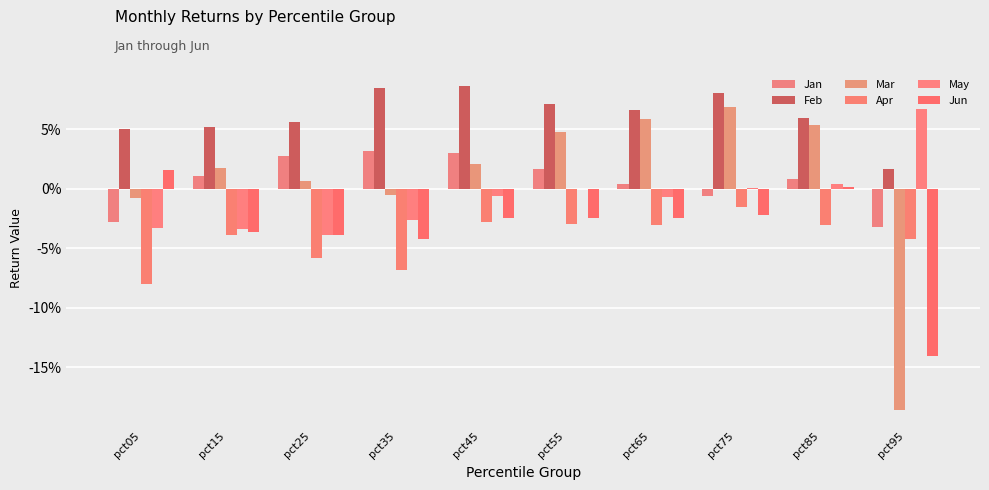

Are the bars grouped side by side (vs. stacked)?

Yes